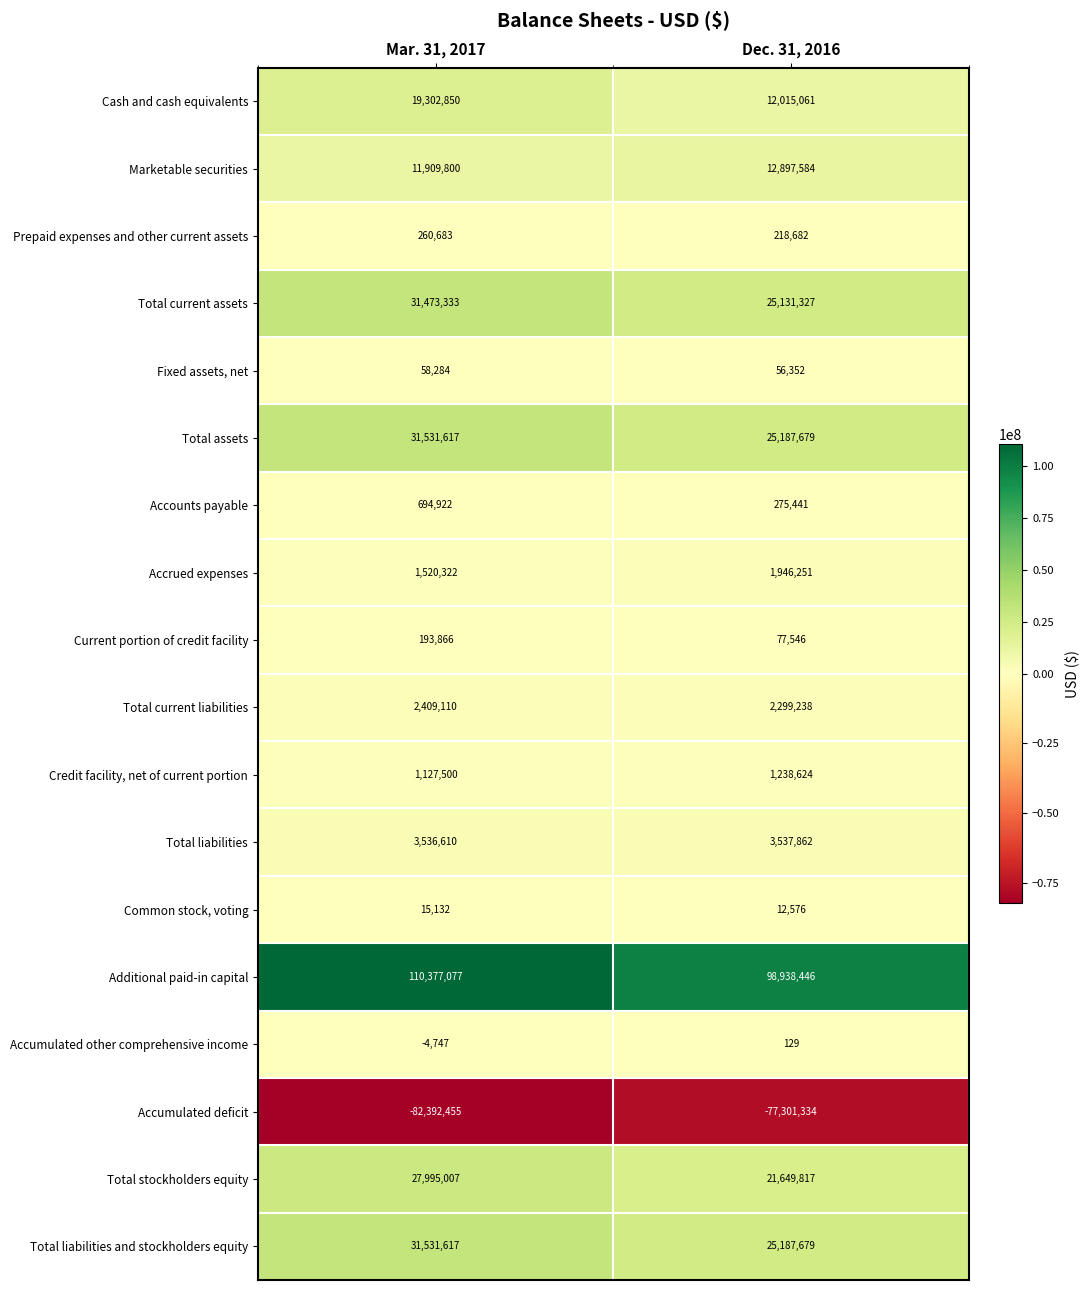

Between Mar. 31, 2017 and Dec. 31, 2016, which series saw the biggest shift?

Additional paid-in capital